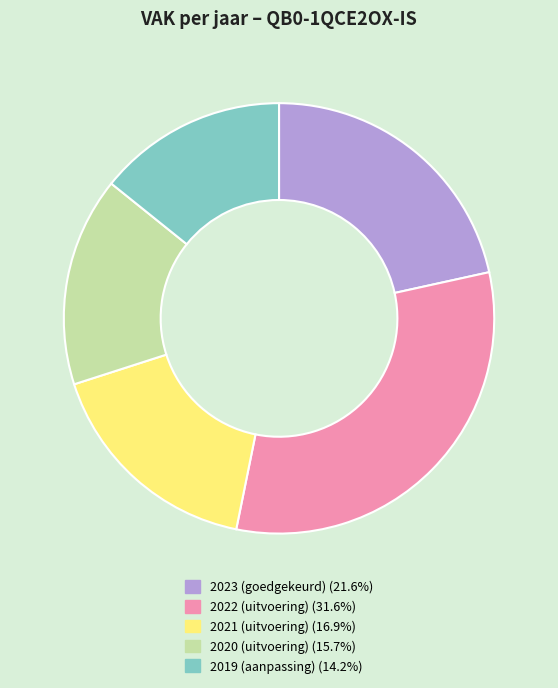

Between 2021 (uitvoering) and 2020 (uitvoering), which is larger?

2021 (uitvoering)